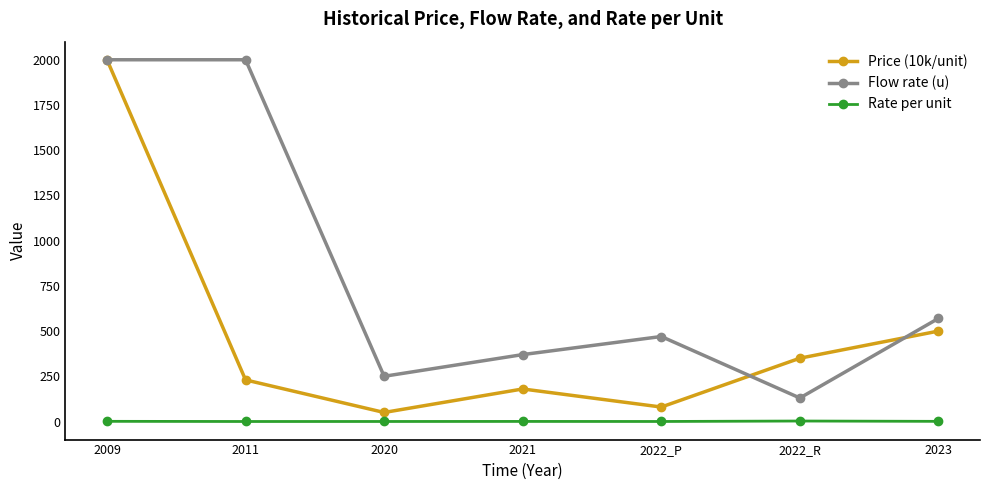

What is the value of the Price (10k/unit) point at the 7th from the left?

500.0